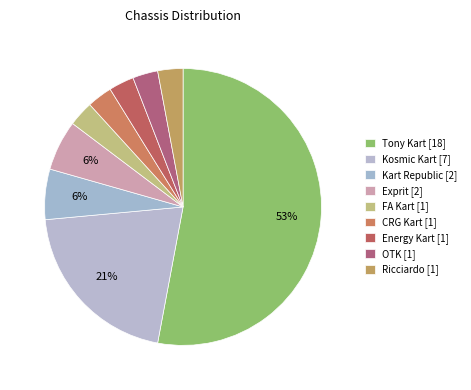

How many segments does this pie chart have?

9